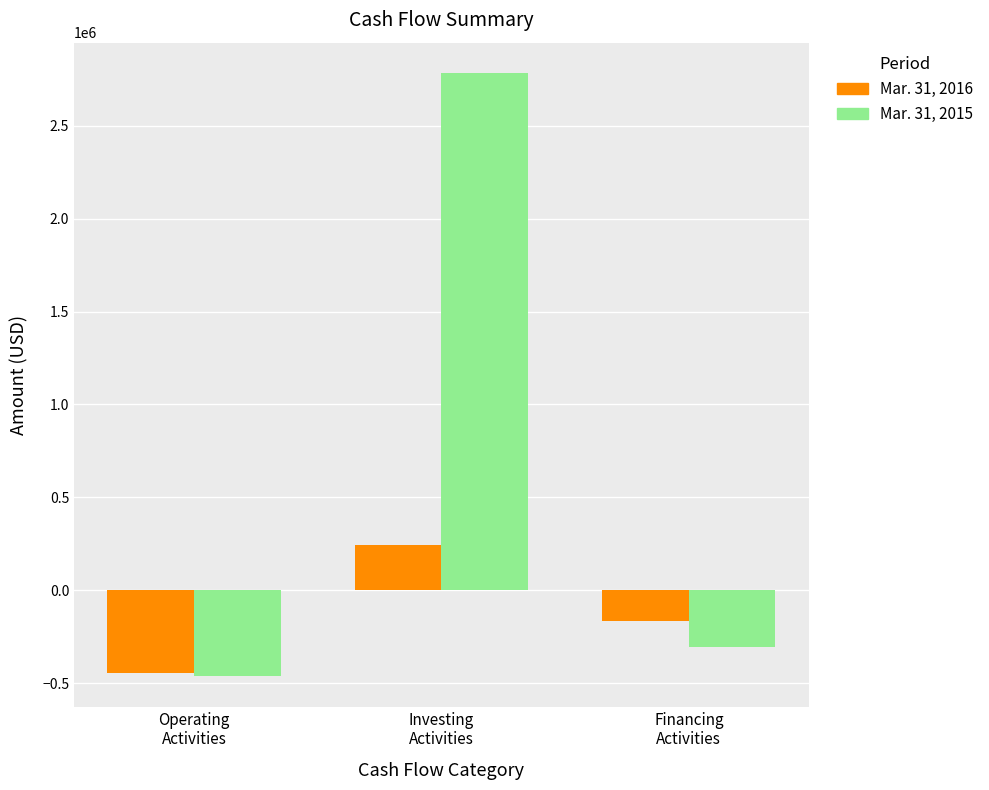

What is the sum of all Mar. 31, 2016 values?

-370167